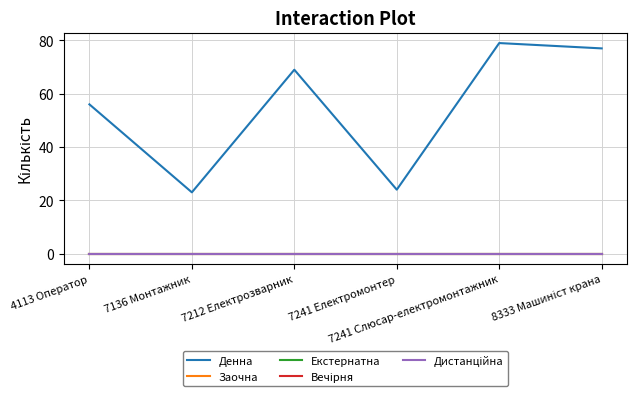

Reading left to right, list all the values displayed in this chart.

Денна: 56	23	69	24	79	77
Заочна: 0	0	0	0	0	0
Екстернатна: 0	0	0	0	0	0
Вечірня: 0	0	0	0	0	0
Дистанційна: 0	0	0	0	0	0